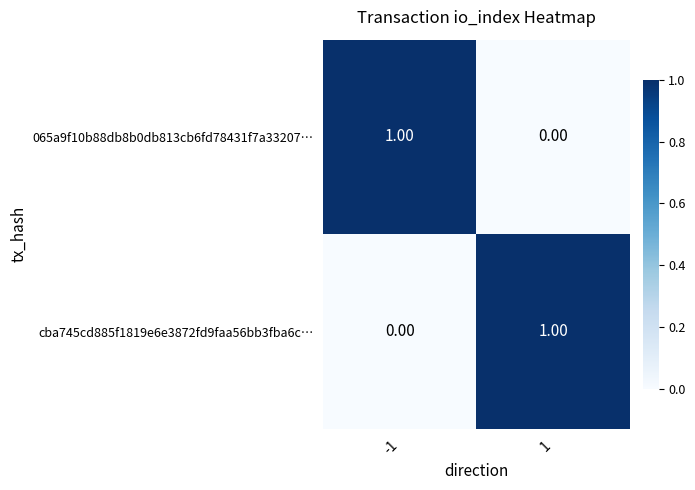

Rank the categories by cba745cd885f1819e6e3872fd9faa56bb3fba6c… value from lowest to highest.

-1, 1